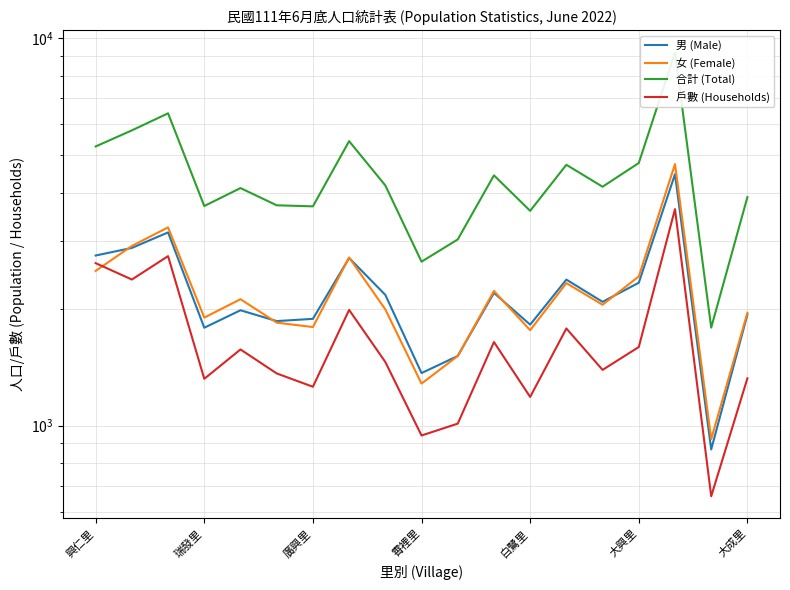

Reading right to left, list all the values displayed in this chart.

男 (Male): 1936	868	4459	2339	2088	2383	1823	2202	1513	1367	2176	2710	1887	1862	1986	1790	3155	2877	2750
女 (Female): 1956	923	4737	2428	2052	2334	1764	2227	1513	1284	1996	2718	1797	1845	2121	1901	3251	2911	2510
合計 (Total): 3892	1791	9196	4767	4140	4717	3587	4429	3026	2651	4172	5428	3684	3707	4107	3691	6406	5788	5260
戶數 (Households): 1325	657	3624	1596	1393	1782	1186	1644	1012	943	1460	1990	1260	1364	1573	1321	2740	2384	2628